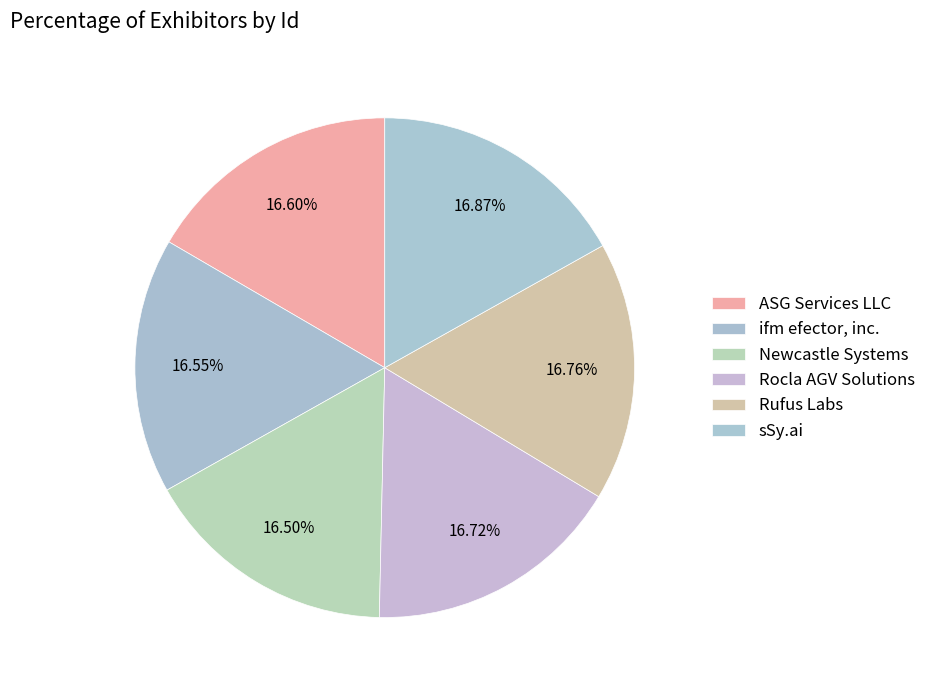

Does any single category account for the majority?

No